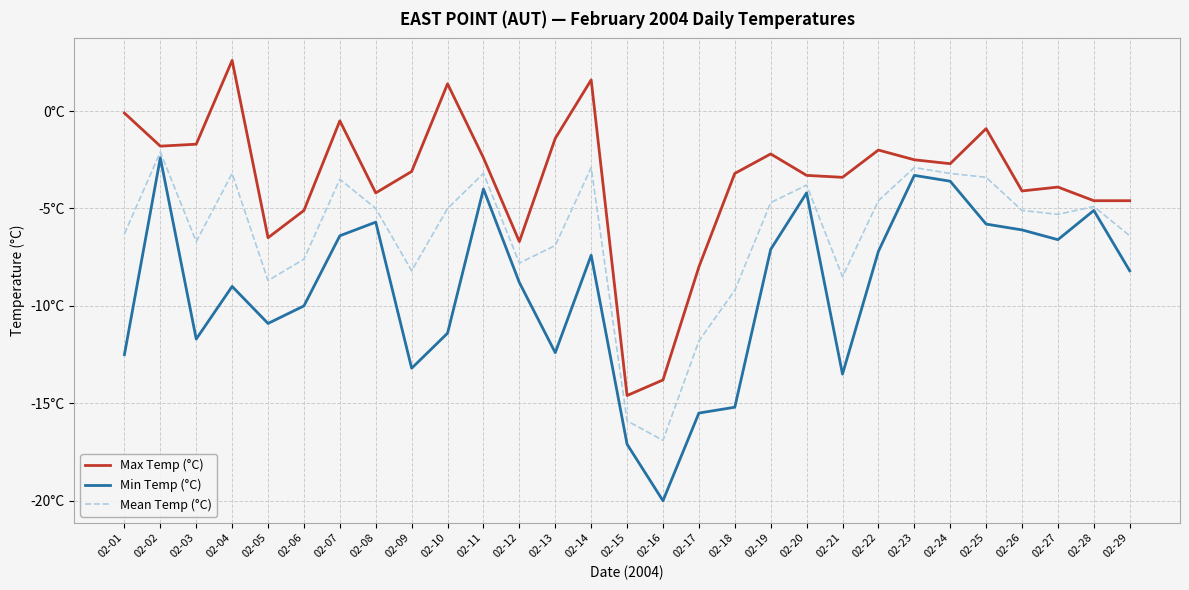

True or false: Mean Temp (°C) has more than 0 interior local peaks.

True